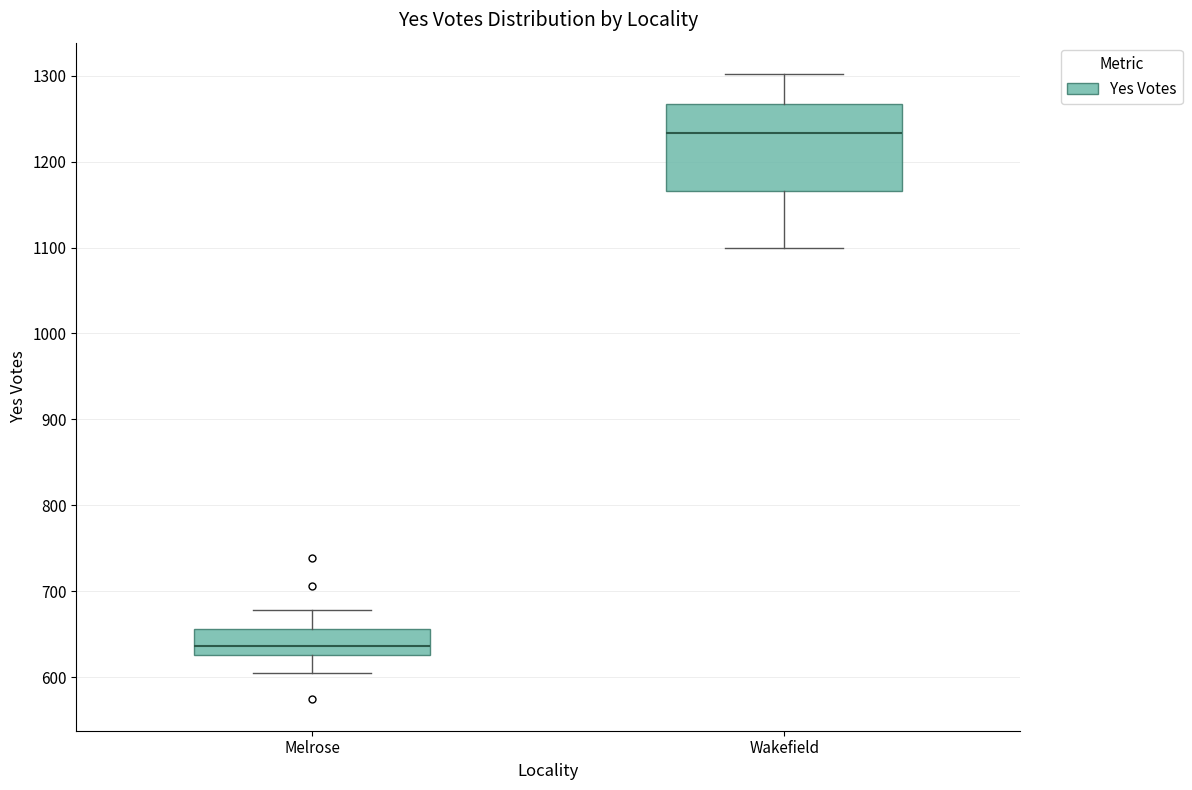

Reading left to right, read every box against the y-axis: the position of its median line, the range the box covers, and the ends of its whiskers. The values are not printed on the chart, so give them approximately, as read against the axis.

Melrose: median 640, box 630 to 660, whiskers 610 to 680
Wakefield: median 1230, box 1170 to 1270, whiskers 1100 to 1300